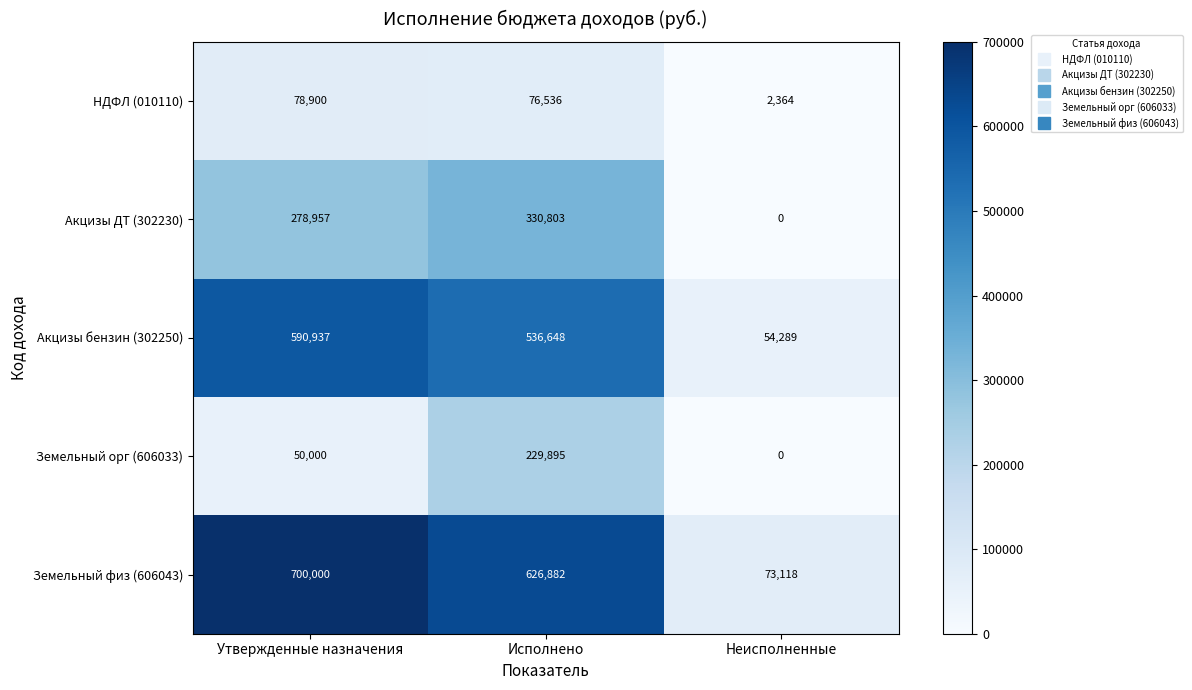

Where does the Земельный физ (606043) series first go above 626882?

Утвержденные назначения